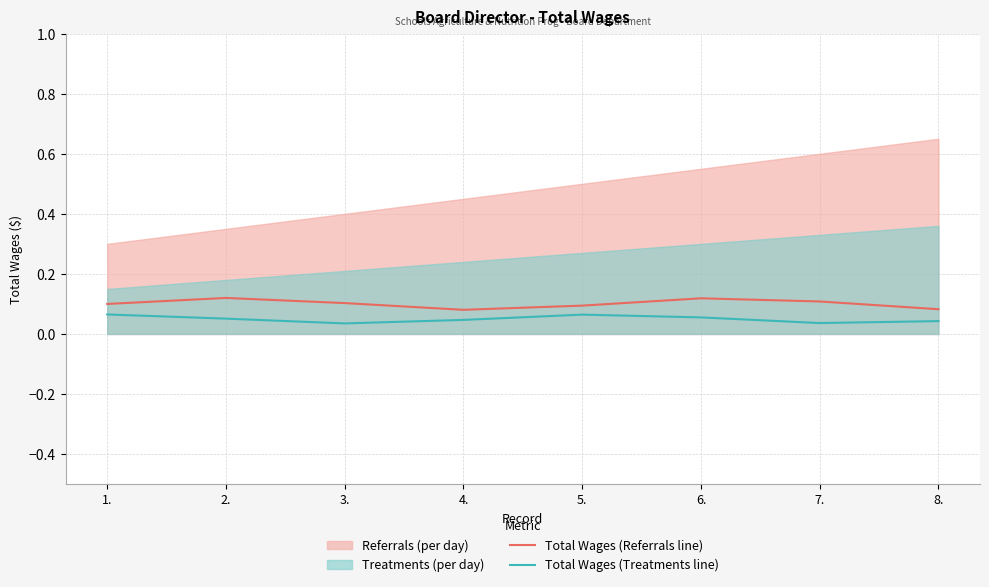

What is the label of the 6th point from the right?

3.